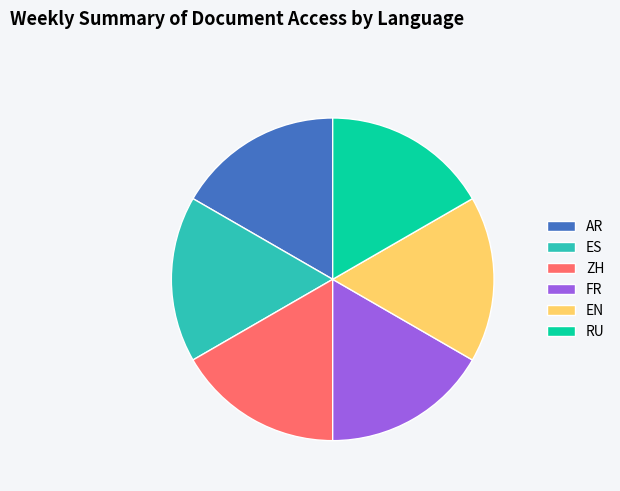

Is the sum of ZH and ES greater than half?

No